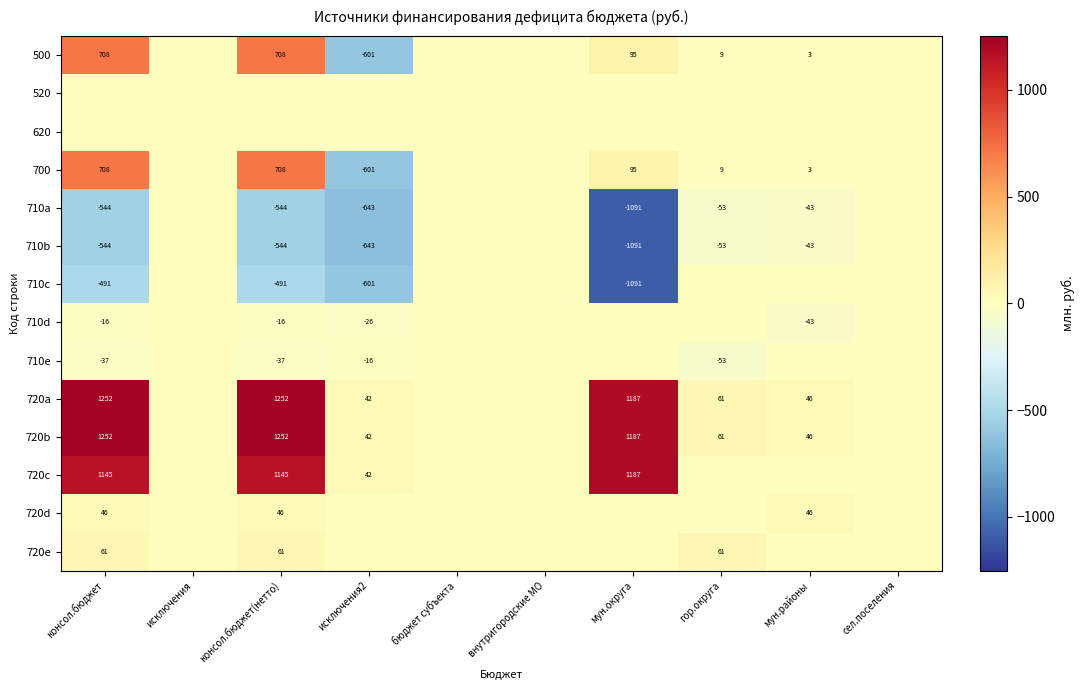

Is the value of 500 at исключения2 greater than the value of 700 at консол.бюджет(нетто)?

No